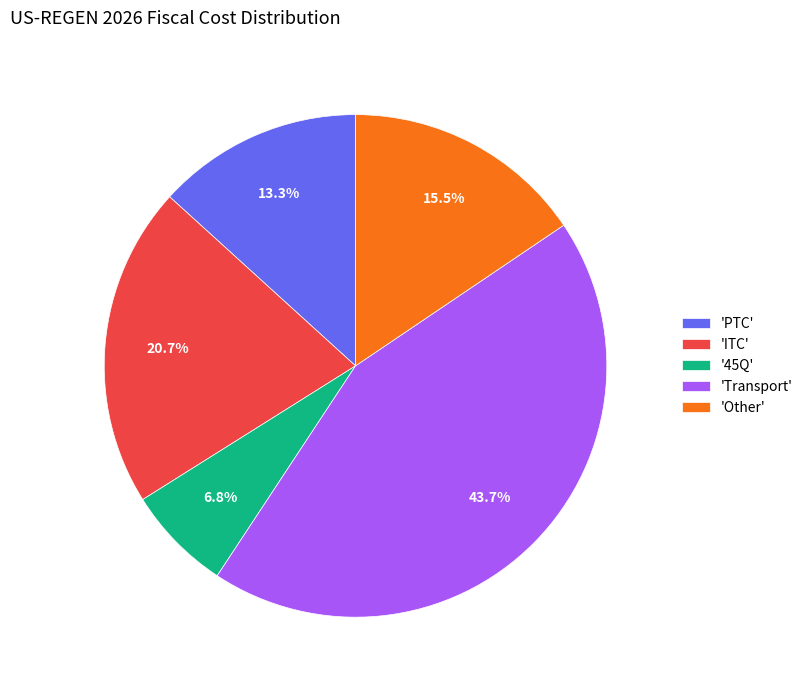

What is the total percentage of '45Q' and 'PTC'?

20.1%